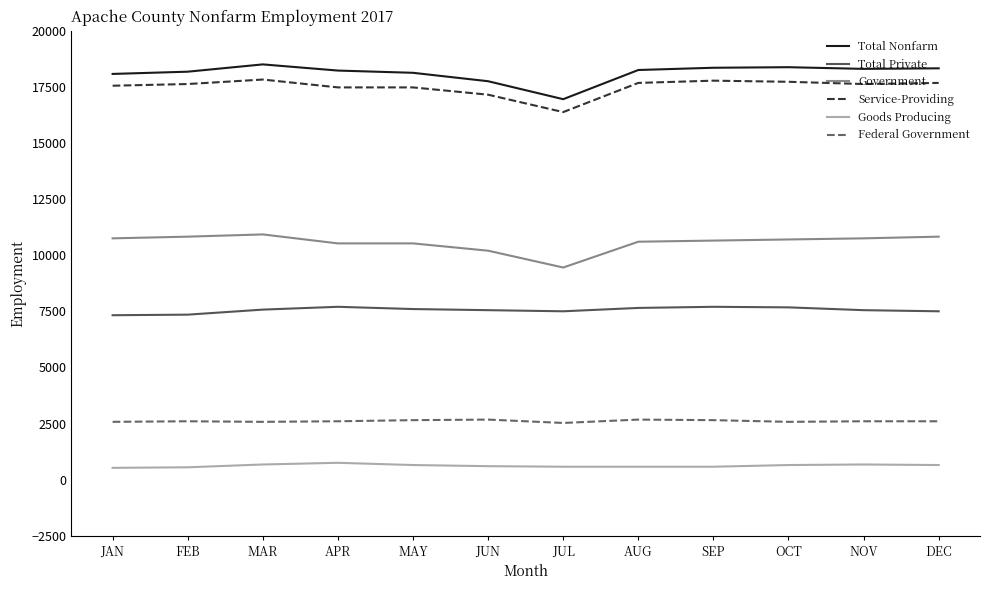

Is it true that Federal Government equals 2575 at OCT?

True